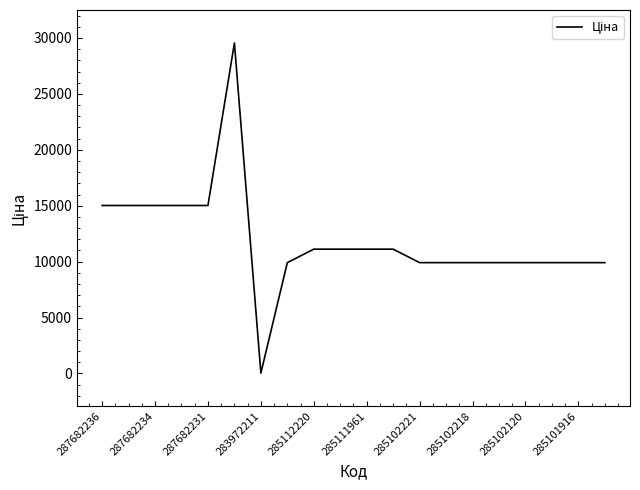

What is the difference between the maximum and minimum values?

29516.9